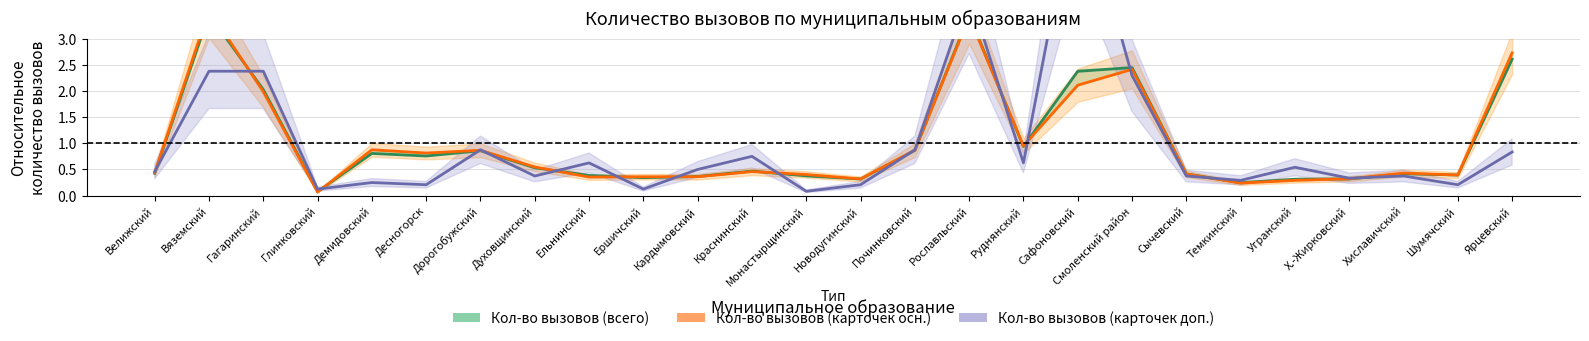

Does the chart have visible grid lines?

Yes